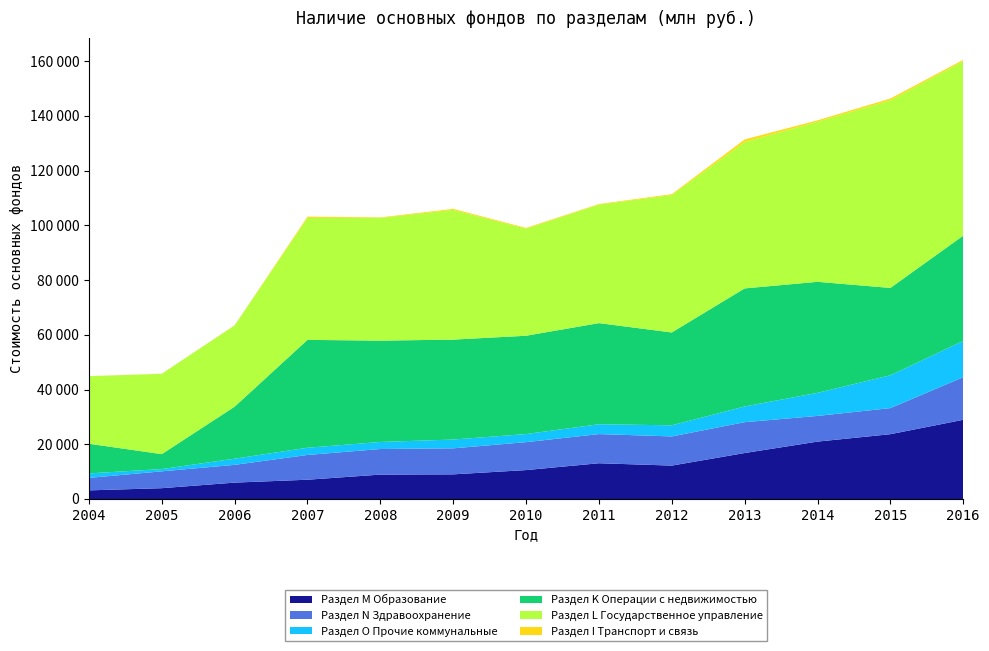

Reading left to right, what are all the values shown in this chart?

Раздел M Образование: 3152	3951	5986	7044	8913	9004	10565	13065	12206	16796	20970	23678	28937
Раздел N Здравоохранение: 4560	6156	6498	9050	9357	9511	10211	10660	10657	11277	9387	9537	15566
Раздел O Прочие коммунальные: 1639	835	2249	2636	2571	3210	2958	3588	4059	5744	8429	11988	13268
Раздел K Операции с недвижимостью: 10839	5445	18988	39406	37027	36508	35913	36951	33920	43126	40564	31915	38442
Раздел L Государственное управление: 24685	29350	29686	44563	44835	47401	39144	43303	50229	53520	58514	68588	63776
Раздел I Транспорт и связь: 17	34	46	463	191	369	258	211	310	897	484	611	463